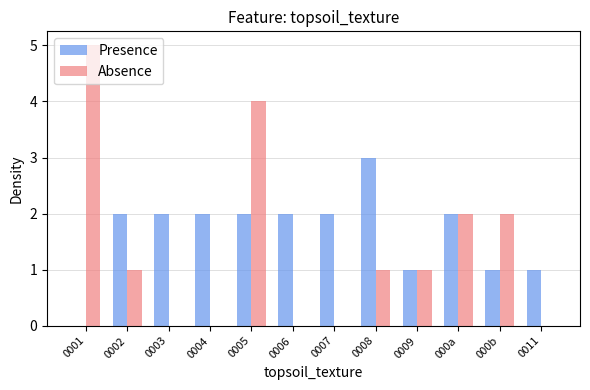

Which category has the highest value across all series?

0001